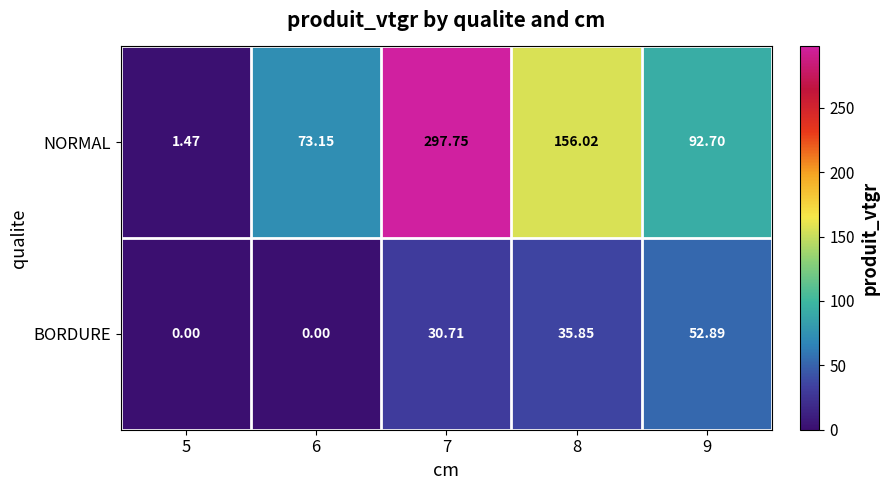

List the series in order of their peak value, highest first.

NORMAL, BORDURE